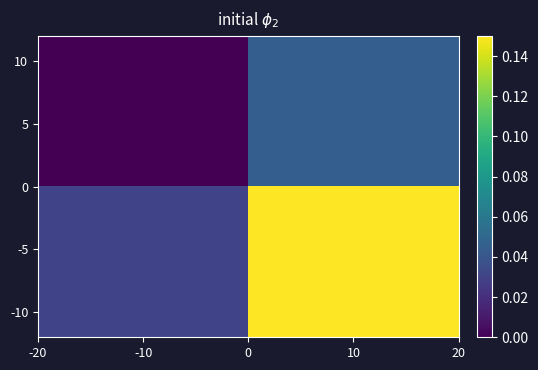

At which category does the chart reach its minimum across all series?

-10